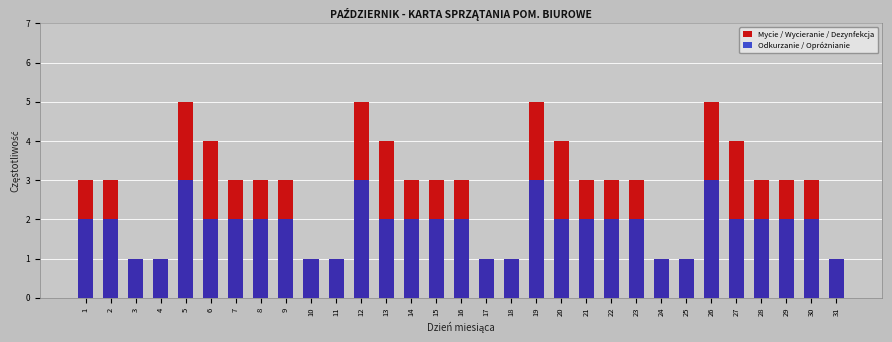

True or false: Odkurzanie / Opróżnianie has a value of 2 at 7.

True